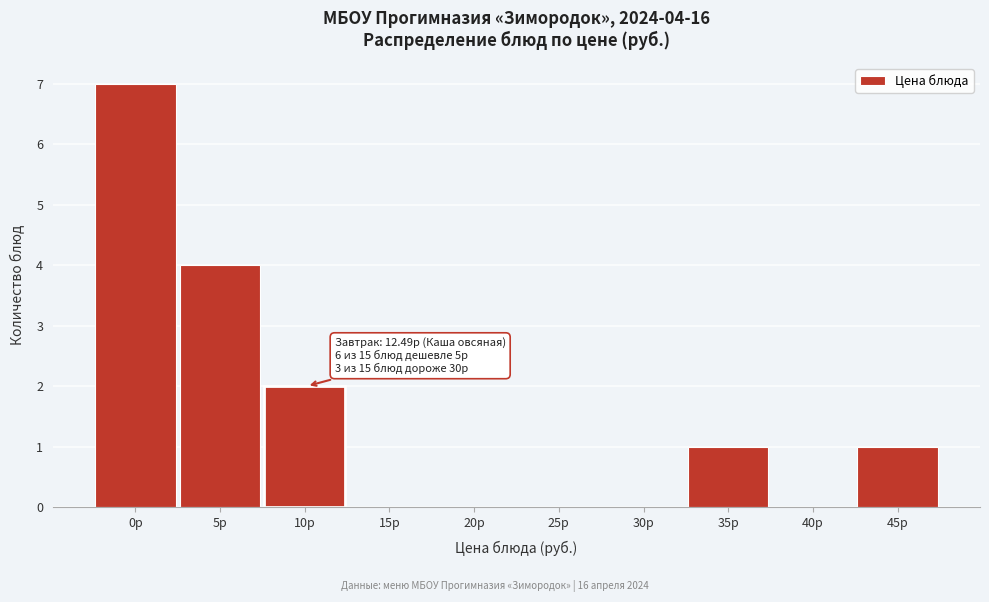

Reading left to right, transcribe all the data shown in this chart.

0р=7	5р=4	10р=2	15р=0	20р=0	25р=0	30р=0	35р=1	40р=0	45р=1